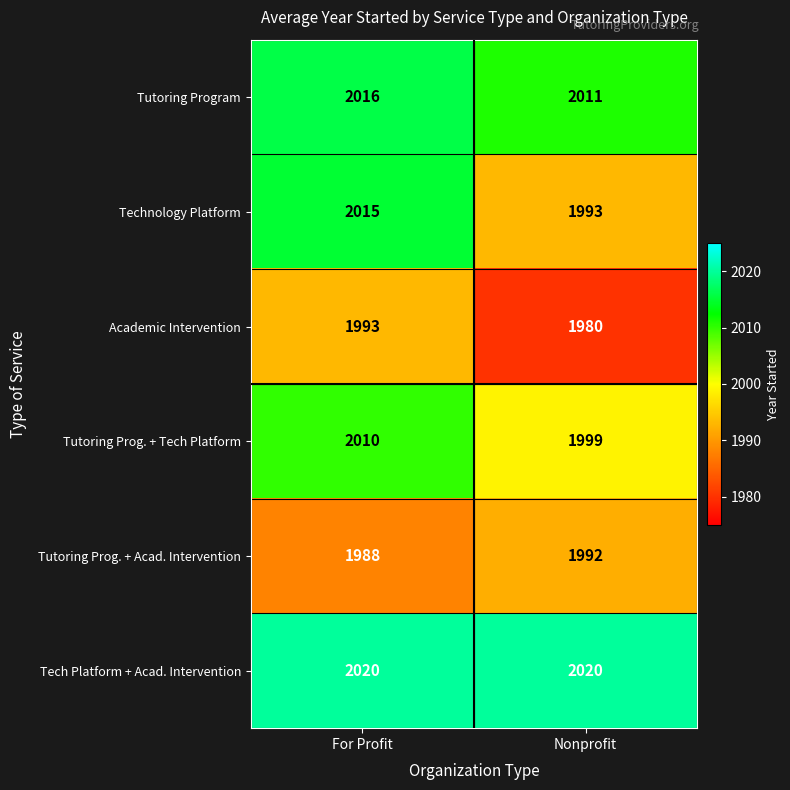

Which series has the widest spread of values?

Technology Platform